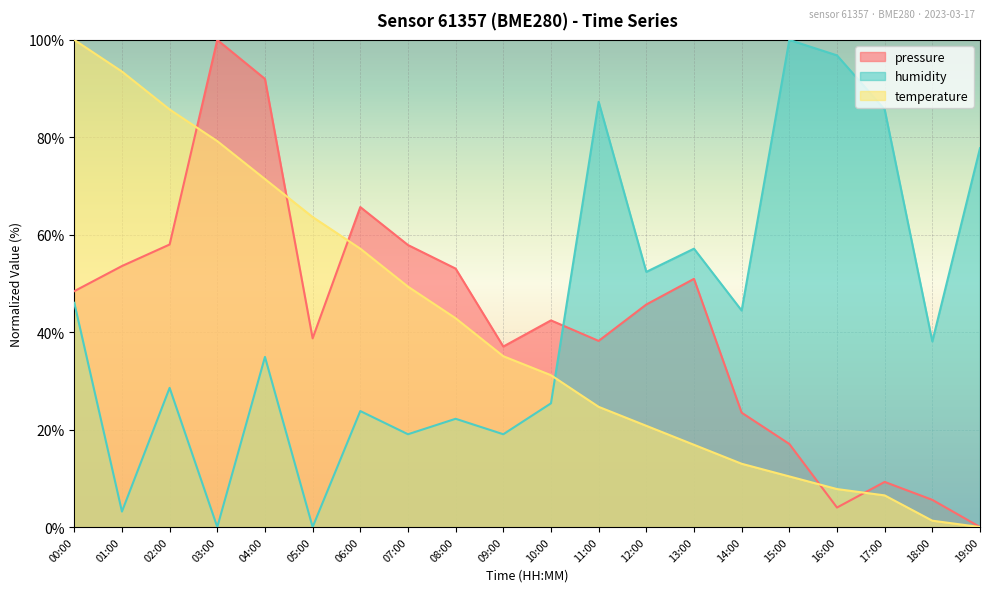

The temperature series shows 50.0 at 09:00. True or false?

False